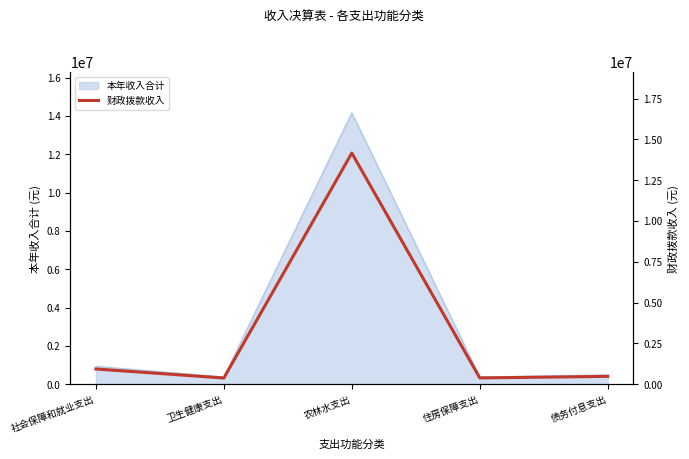

Reading left to right, transcribe all the data shown in this chart.

930299.1	376637.2	14159316.8	379919.0	478000.0